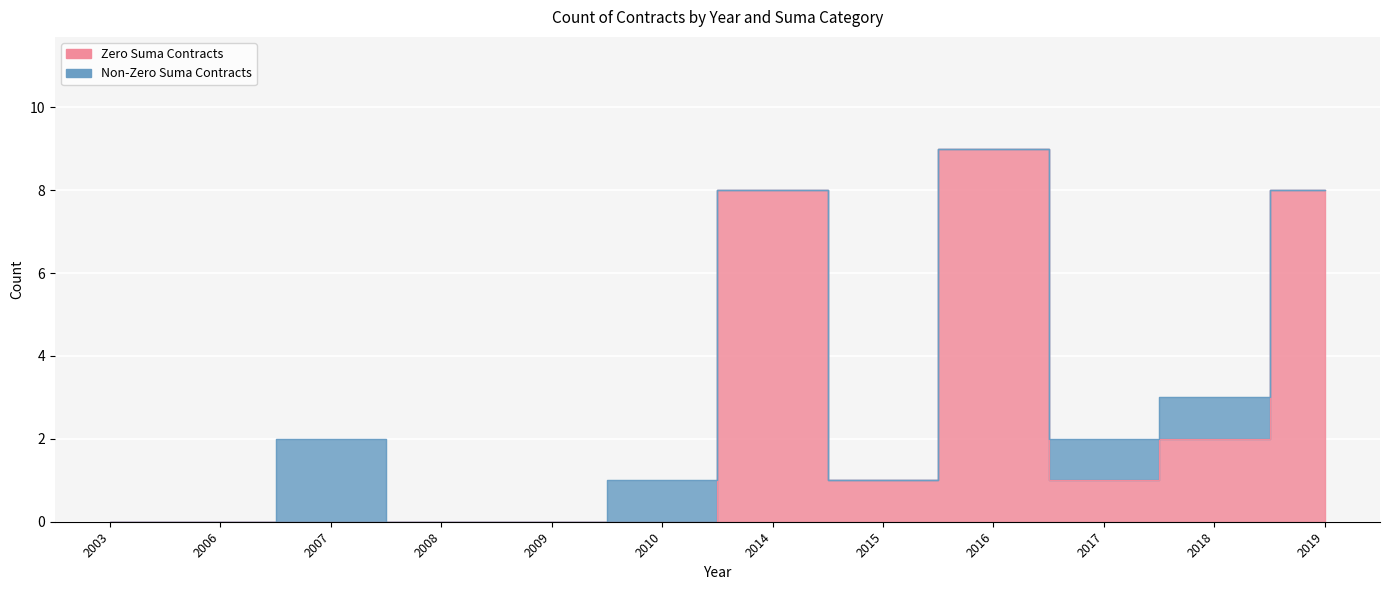

Which label corresponds to the largest value in the chart?

2016